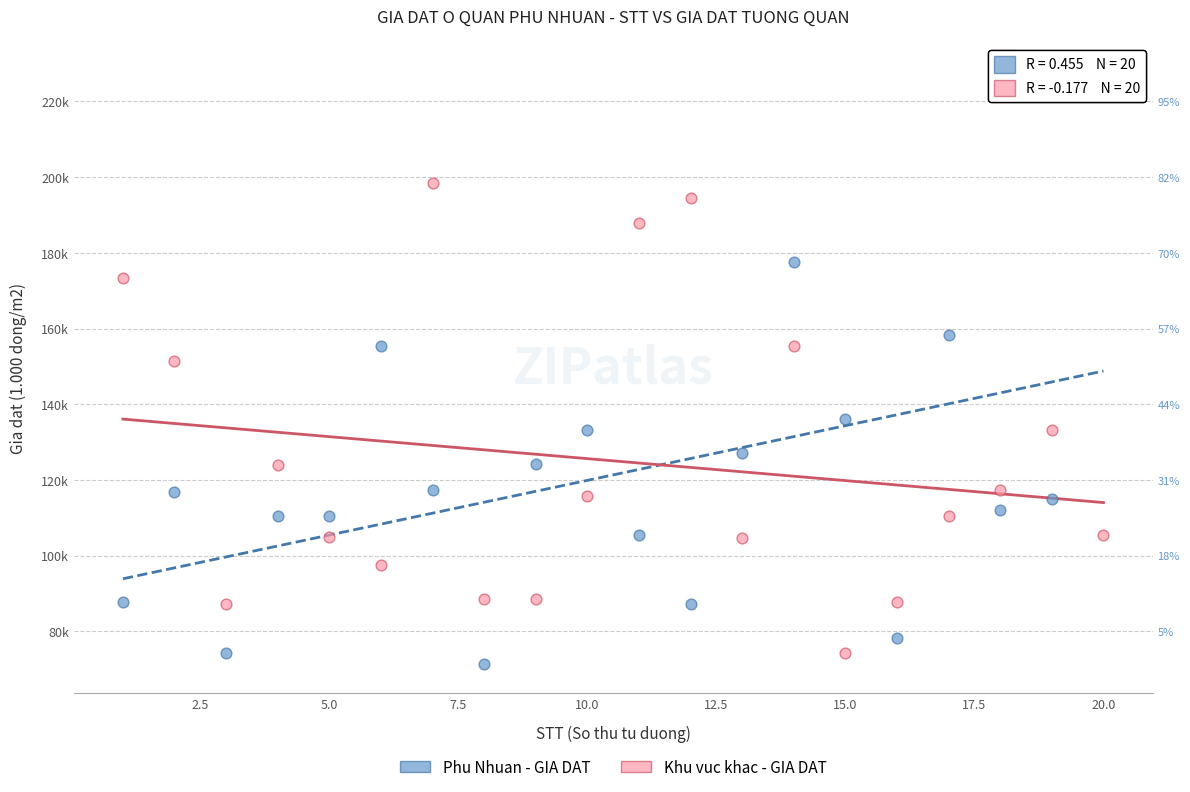

What are all the series names shown in the legend?

Phu Nhuan - GIA DAT, Khu vuc khac - GIA DAT